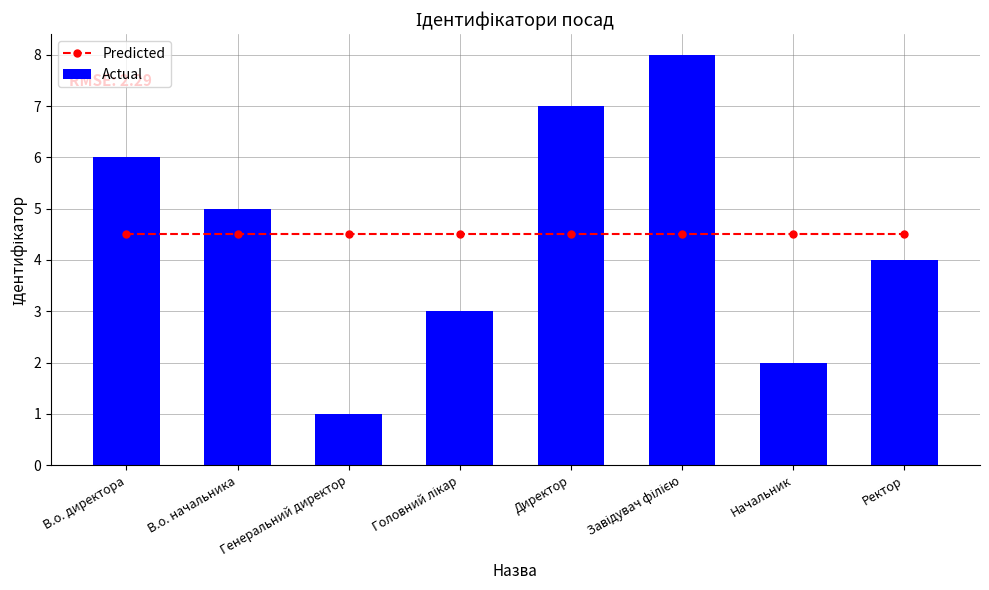

What is the difference between the second highest and minimum values in the Actual series?

6